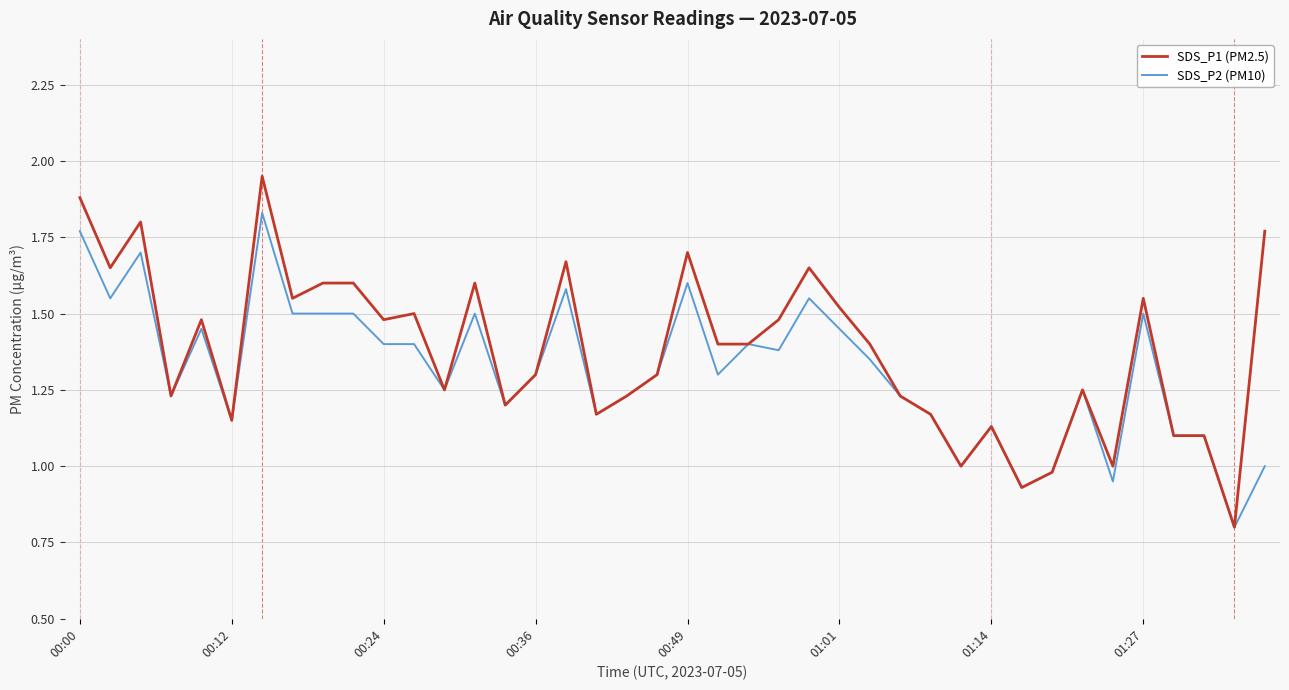

What is the minimum value for SDS_P1 (PM2.5)?

0.8